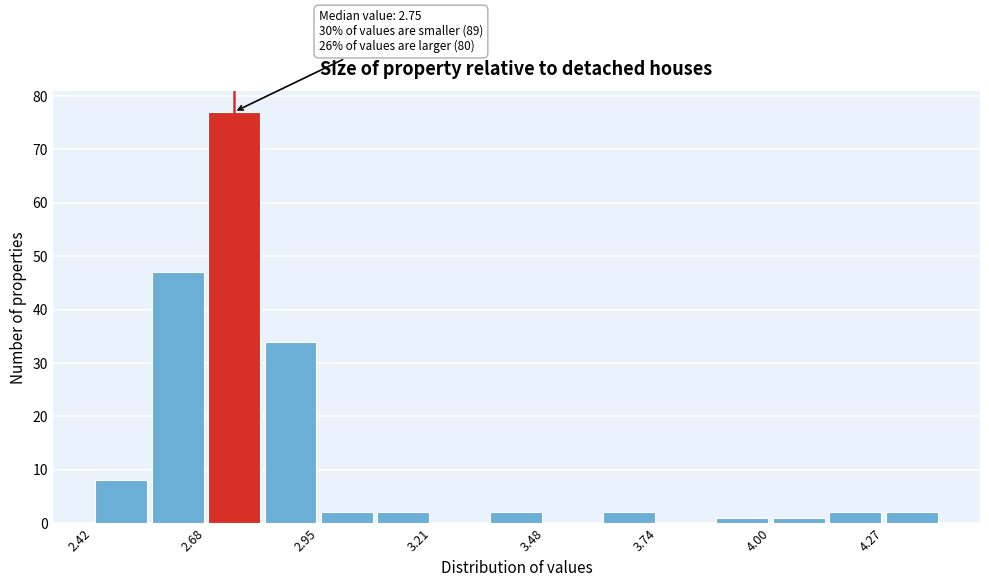

Read against the x-axis, roughly where is the centre of the tallest bar?

2.75